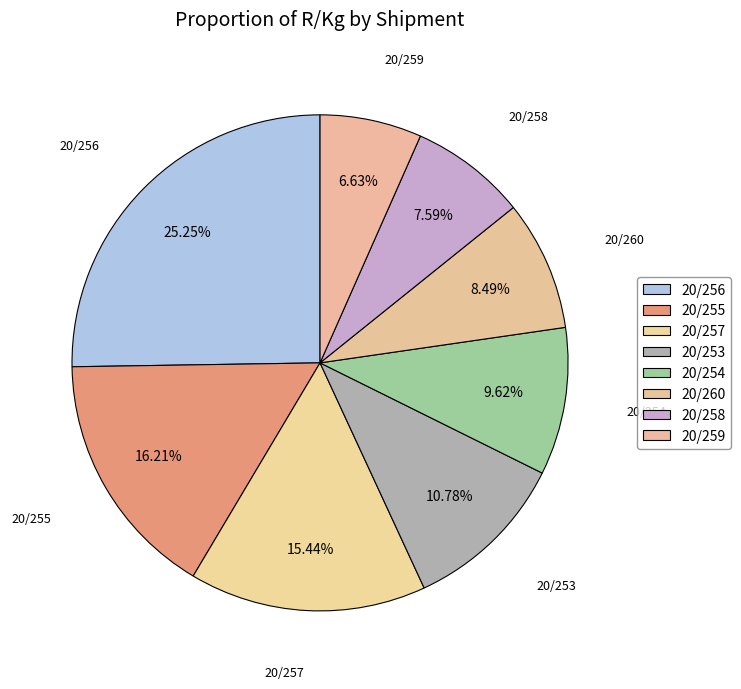

How many segments does this pie chart have?

8